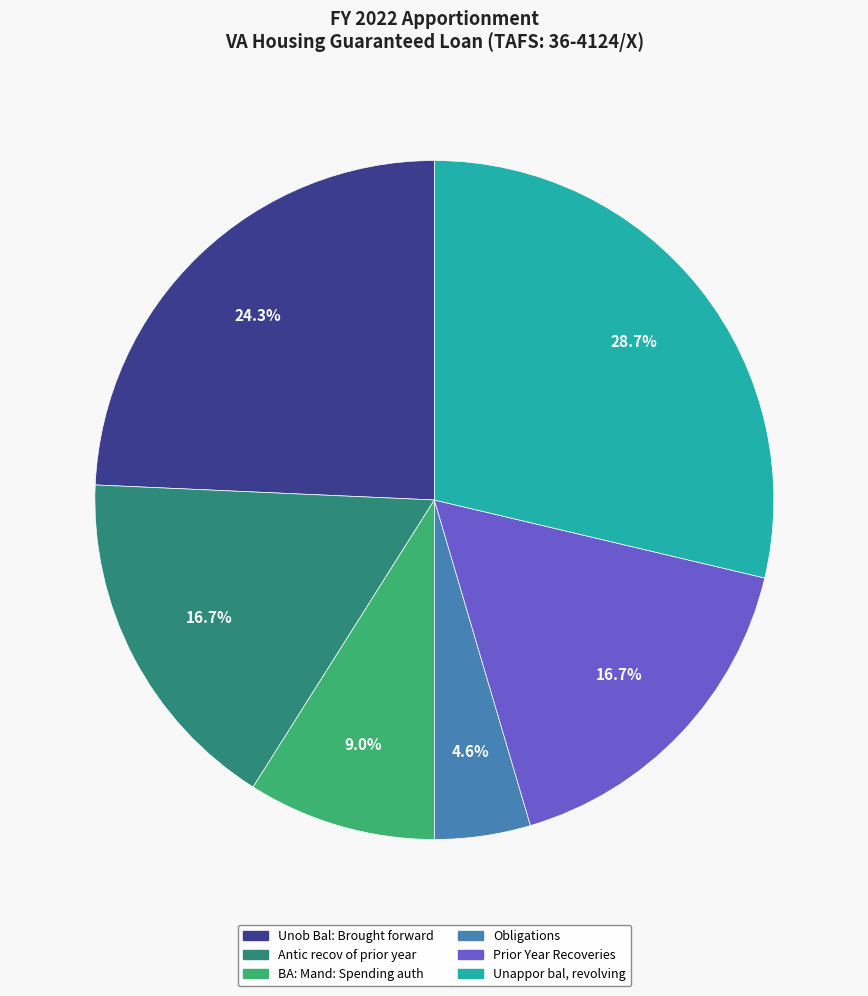

Between Unob Bal: Brought forward and Antic recov of prior year, which is larger?

Unob Bal: Brought forward